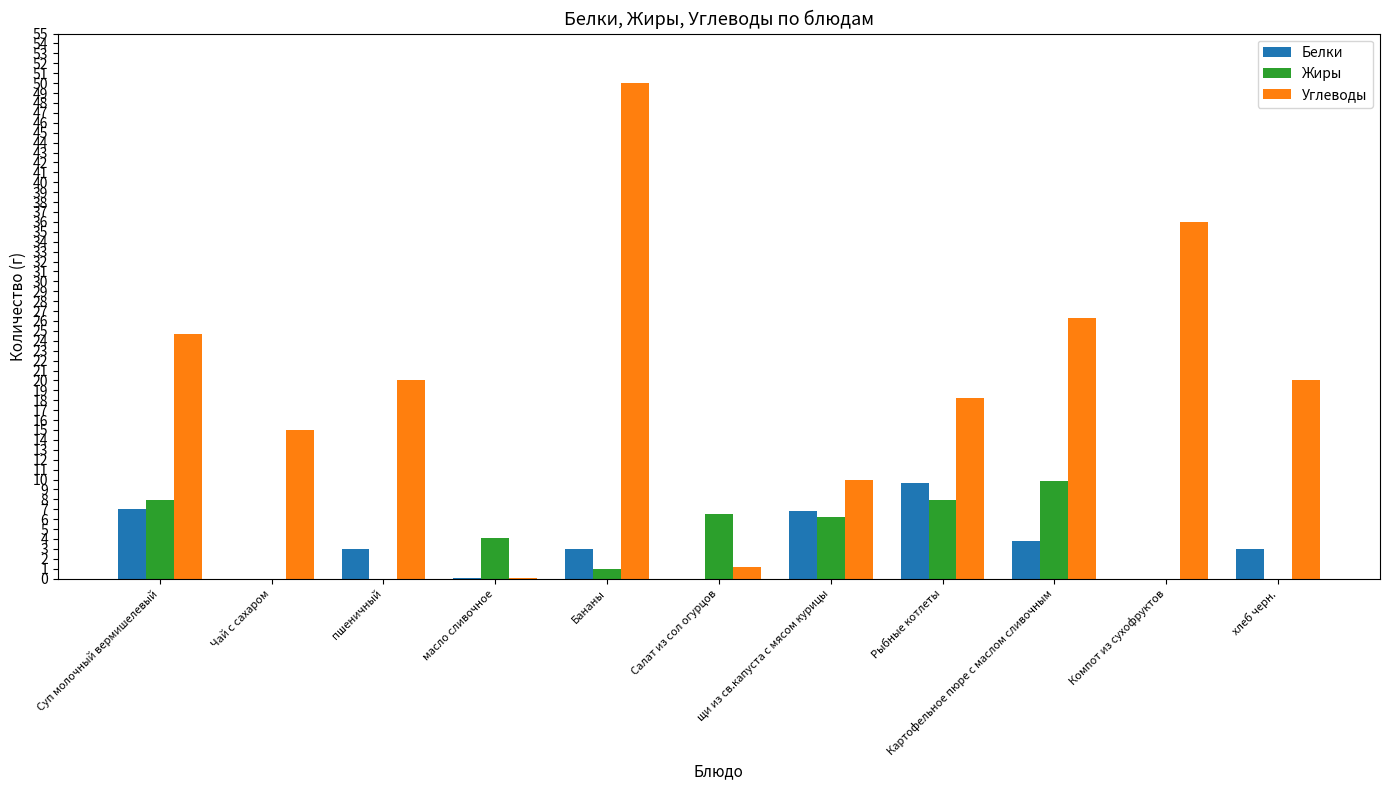

What is the maximum value for Углеводы?

50.0